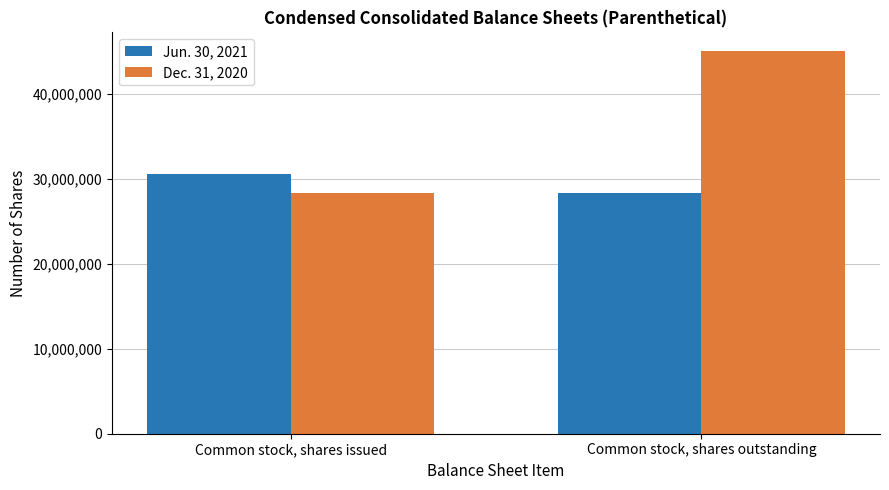

Is it true that Jun. 30, 2021 equals 30521059 at Common stock, shares issued?

True